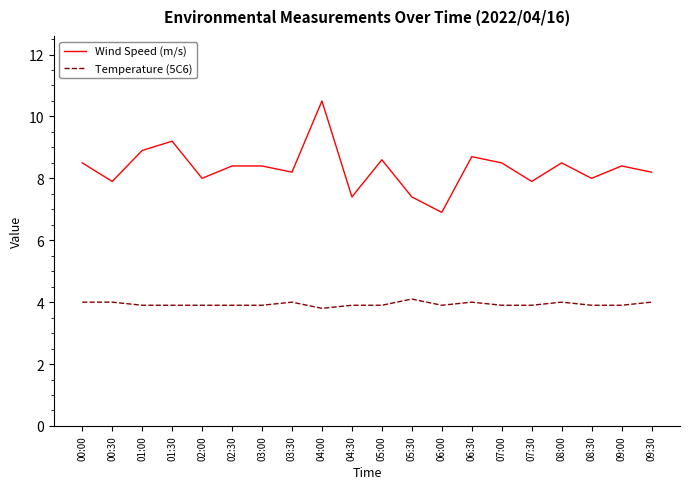

List the series in order of their overall mean, highest first.

Wind Speed (m/s), Temperature (5C6)